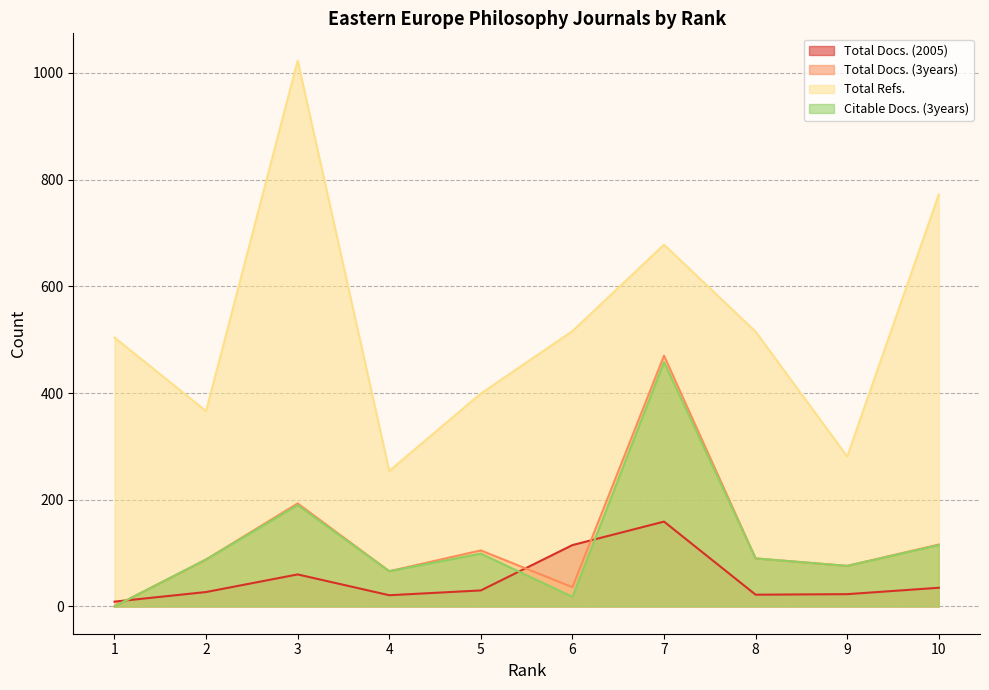

What is the average value of the Total Docs. (2005) series?

50